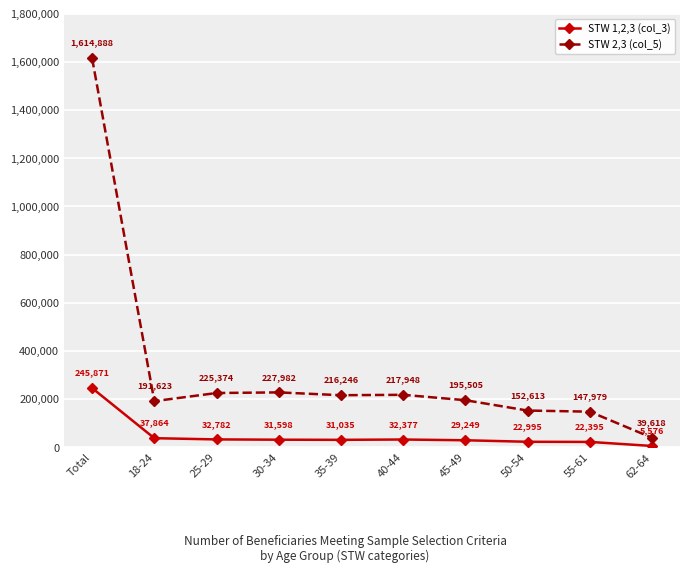

At which category is the sum across all series the highest?

Total